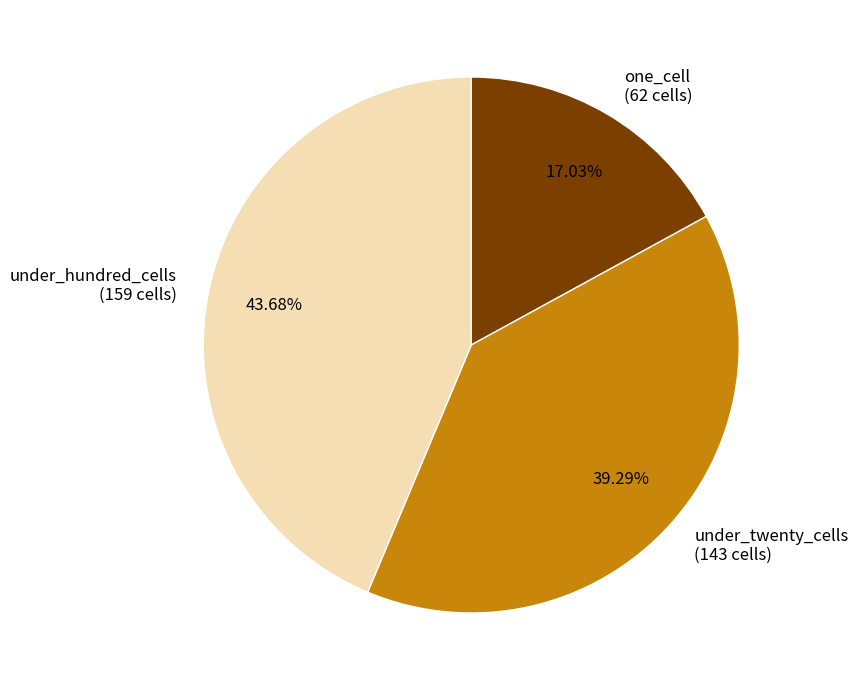

Approximately how many times larger is the value at one_cell (62 cells) compared to under_hundred_cells (159 cells)?

0.4